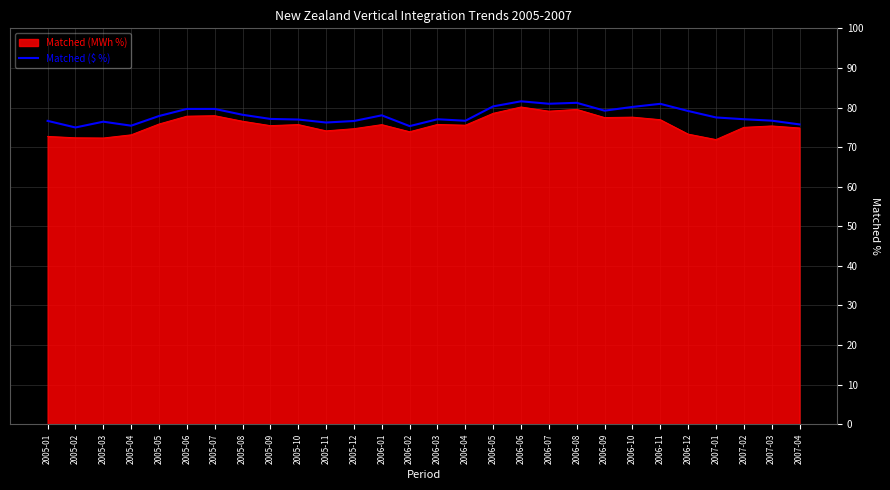

Which series has the widest spread of values?

Matched (MWh %)